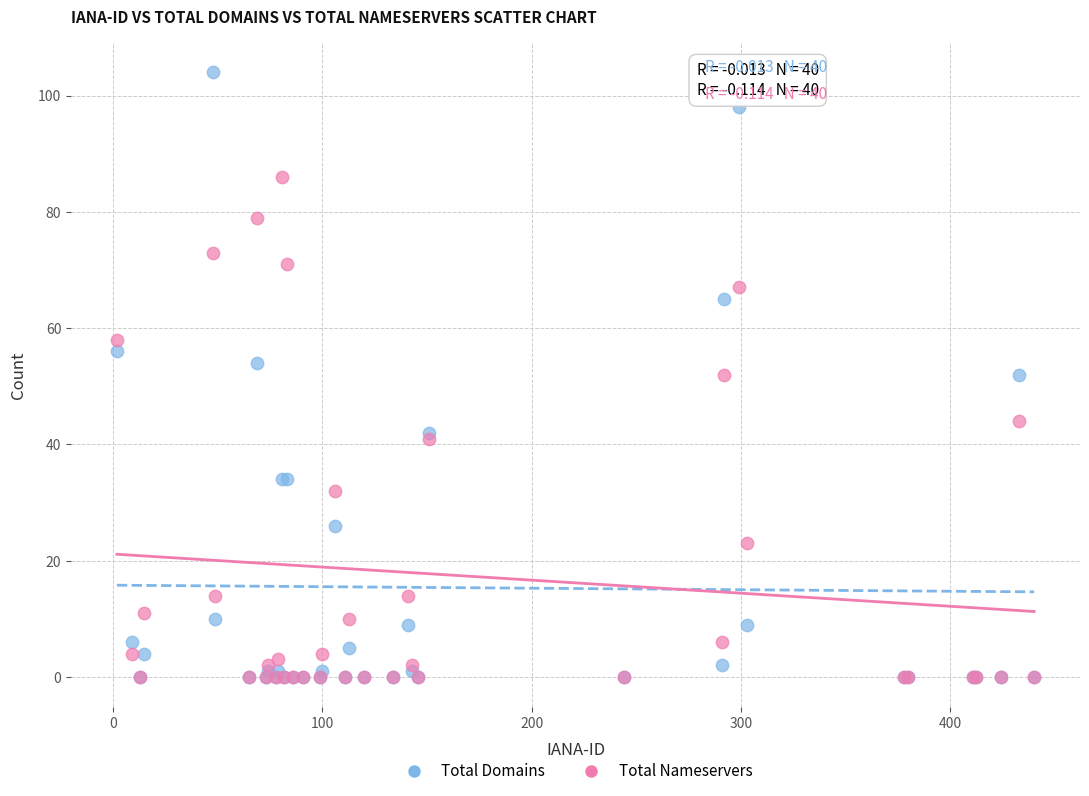

Which series has the largest Y range (max minus min)?

Total Domains